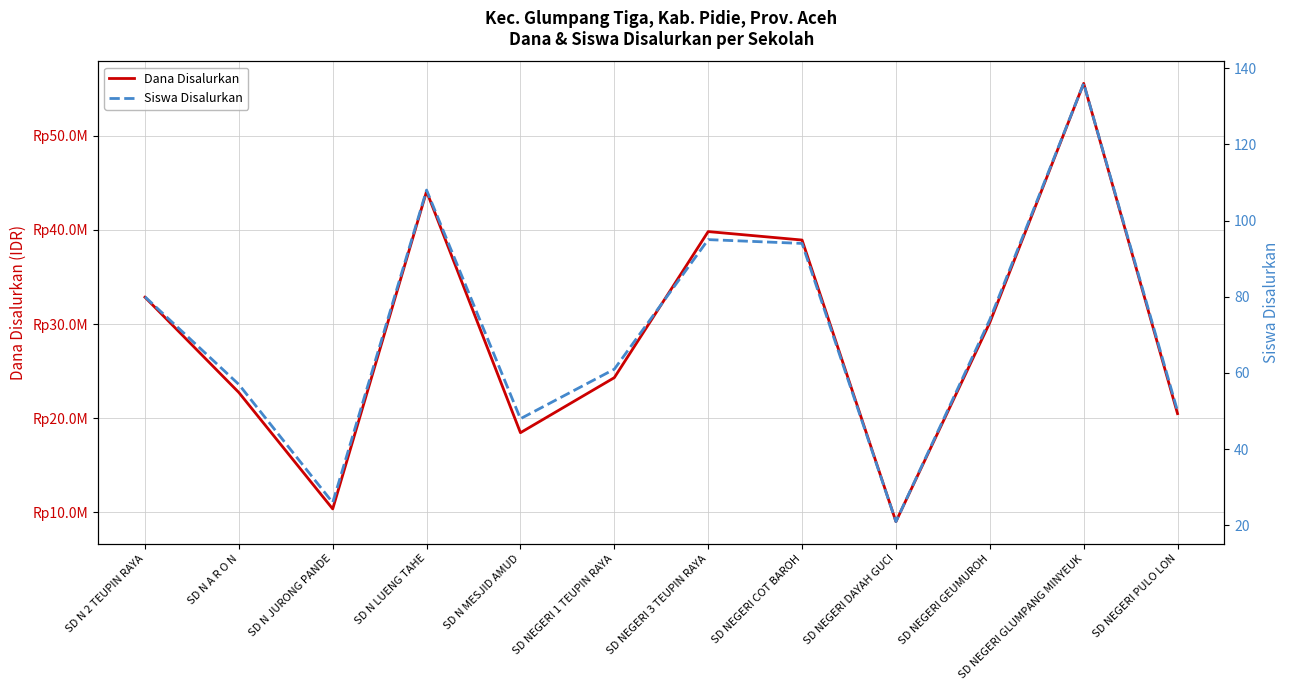

True or false: Siswa Disalurkan and Dana Disalurkan intersect in this chart.

False